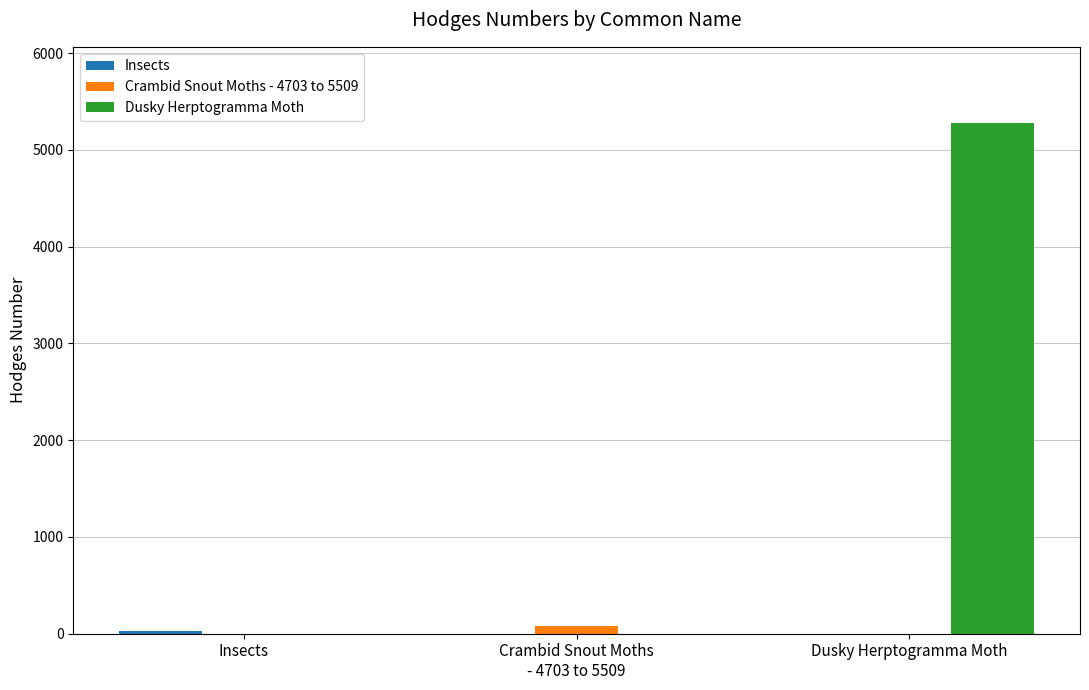

What is the greatest value displayed?

5274.0